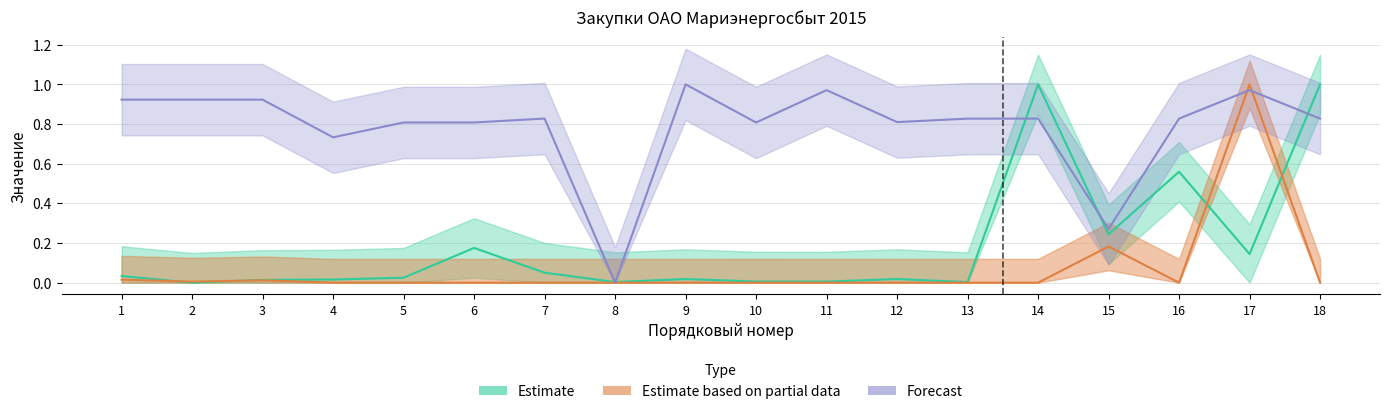

At how many categories does at least one series exceed 0?

18